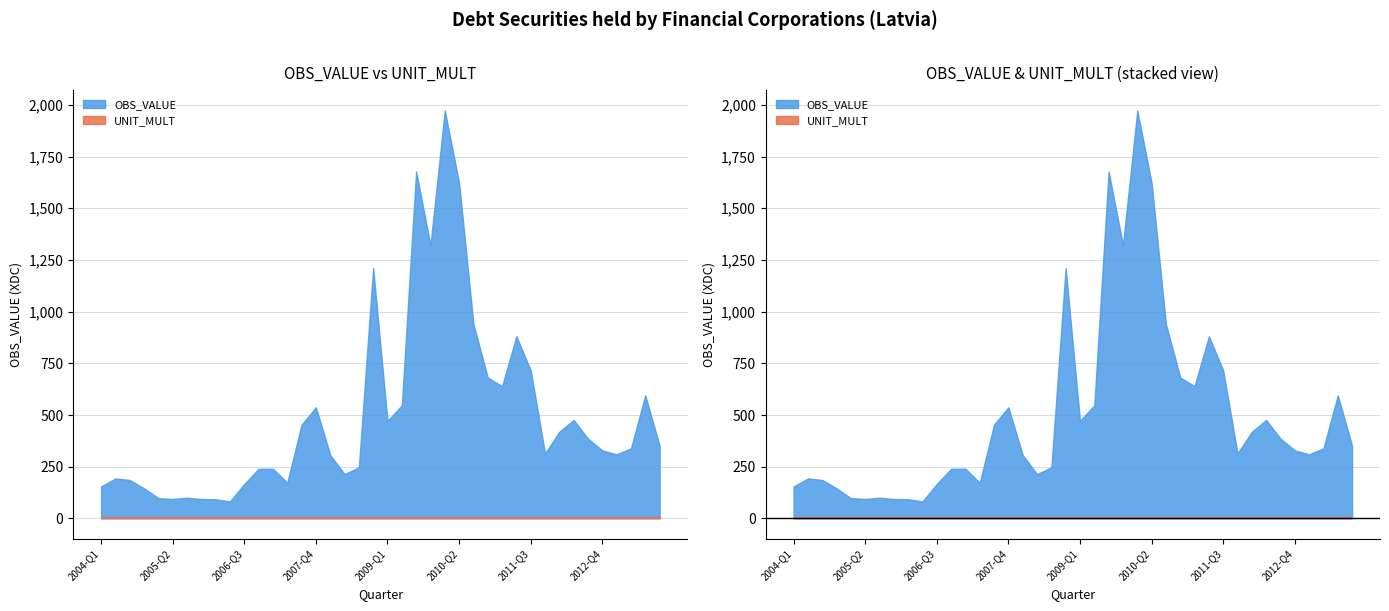

Reading left to right, list all the values displayed in this chart.

OBS_VALUE: 2004-Q1=154.0	2004-Q2=193.3	2004-Q3=185.7	2004-Q4=145.4	2005-Q1=98.0	2005-Q2=93.8	2005-Q3=100.1	2005-Q4=93.6	2006-Q1=92.4	2006-Q2=82.0	2006-Q3=166.4	2006-Q4=239.7	2007-Q1=240.2	2007-Q2=172.5	2007-Q3=453.6	2007-Q4=537.2	2008-Q1=306.5	2008-Q2=214.4	2008-Q3=246.6	2008-Q4=1210.6	2009-Q1=471.8	2009-Q2=546.8	2009-Q3=1677.8	2009-Q4=1321.4	2010-Q1=1973.1	2010-Q2=1623.4	2010-Q3=940.0	2010-Q4=681.7	2011-Q1=639.5	2011-Q2=880.7	2011-Q3=715.7	2011-Q4=314.5	2012-Q1=419.0	2012-Q2=476.2	2012-Q3=385.8	2012-Q4=328.9	2013-Q1=309.7	2013-Q2=339.1	2013-Q3=594.8	2013-Q4=351.4
UNIT_MULT: 2004-Q1=6.0	2004-Q2=6.0	2004-Q3=6.0	2004-Q4=6.0	2005-Q1=6.0	2005-Q2=6.0	2005-Q3=6.0	2005-Q4=6.0	2006-Q1=6.0	2006-Q2=6.0	2006-Q3=6.0	2006-Q4=6.0	2007-Q1=6.0	2007-Q2=6.0	2007-Q3=6.0	2007-Q4=6.0	2008-Q1=6.0	2008-Q2=6.0	2008-Q3=6.0	2008-Q4=6.0	2009-Q1=6.0	2009-Q2=6.0	2009-Q3=6.0	2009-Q4=6.0	2010-Q1=6.0	2010-Q2=6.0	2010-Q3=6.0	2010-Q4=6.0	2011-Q1=6.0	2011-Q2=6.0	2011-Q3=6.0	2011-Q4=6.0	2012-Q1=6.0	2012-Q2=6.0	2012-Q3=6.0	2012-Q4=6.0	2013-Q1=6.0	2013-Q2=6.0	2013-Q3=6.0	2013-Q4=6.0